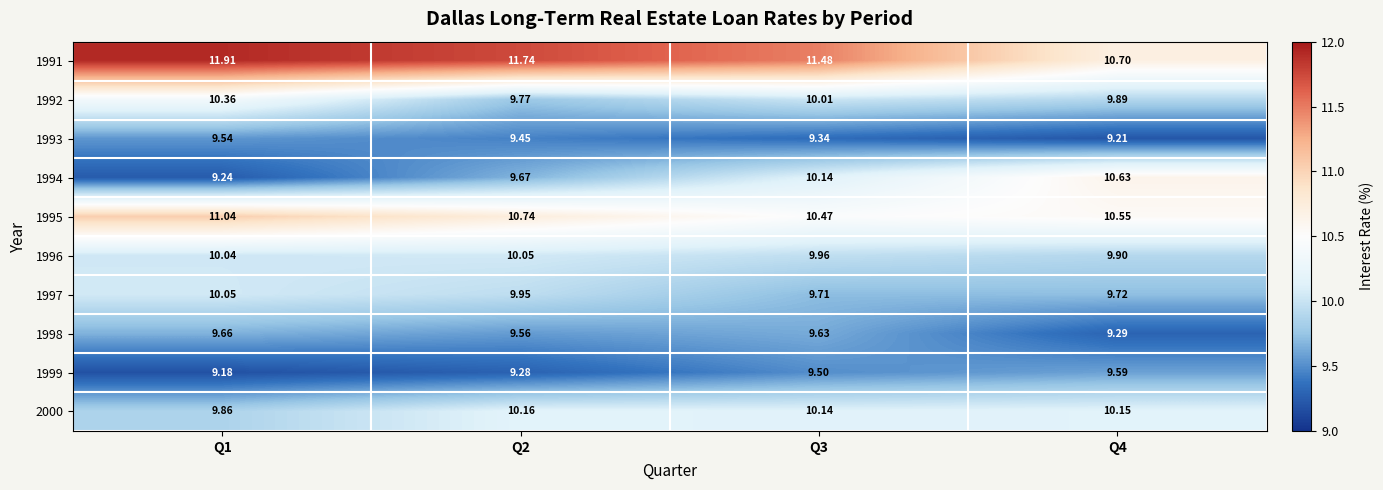

What is the total value across all series at Q3?

100.4